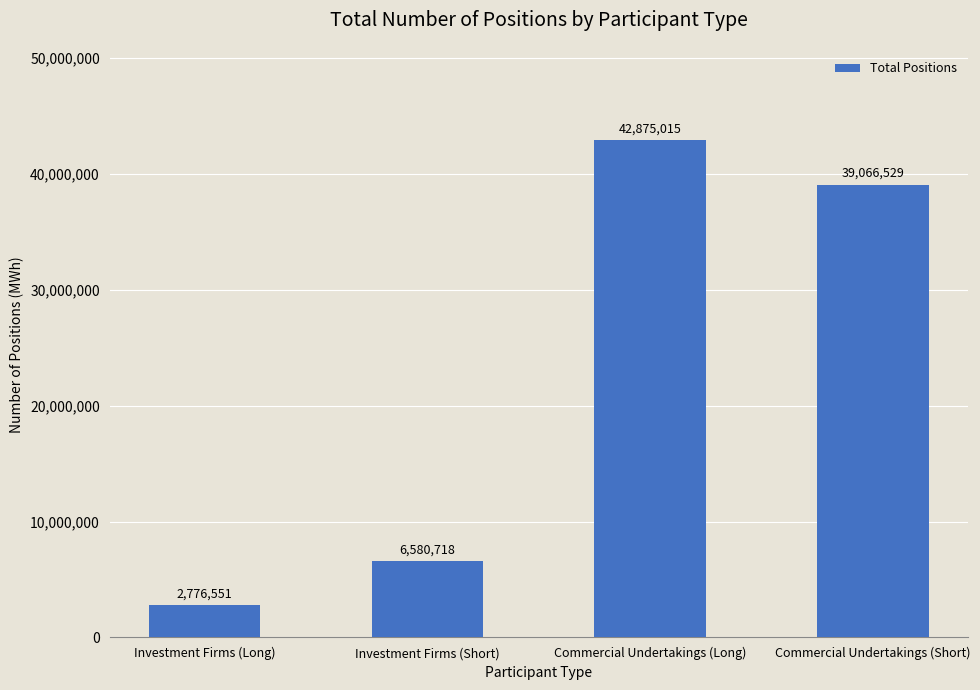

The value at Commercial Undertakings (Short) is 39066529. True or false?

True